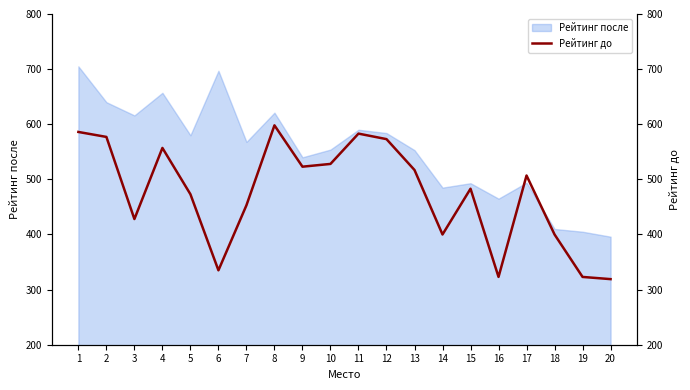

Rank the categories by value from highest to lowest.

8, 1, 11, 2, 12, 4, 10, 9, 13, 17, 15, 5, 7, 3, 14, 18, 6, 16, 19, 20